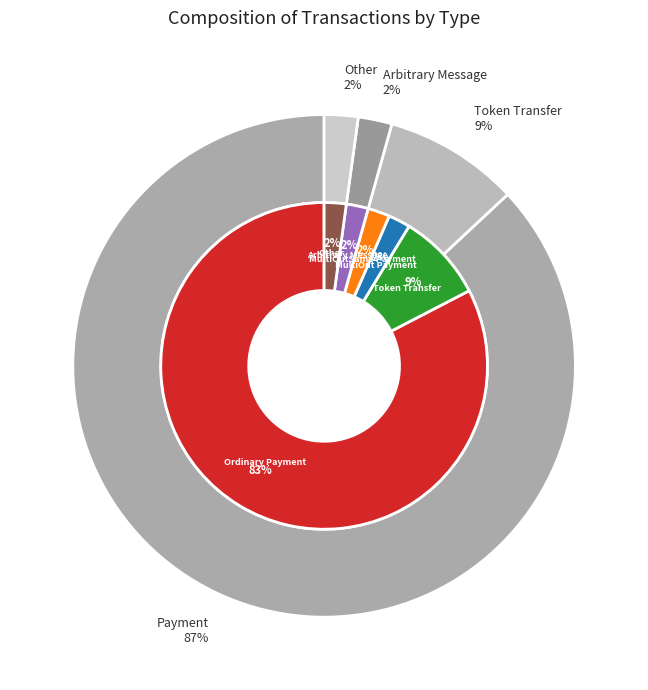

To the nearest percent, what is the combined percentage of MultiOut Payment and Arbitrary Message?

4%